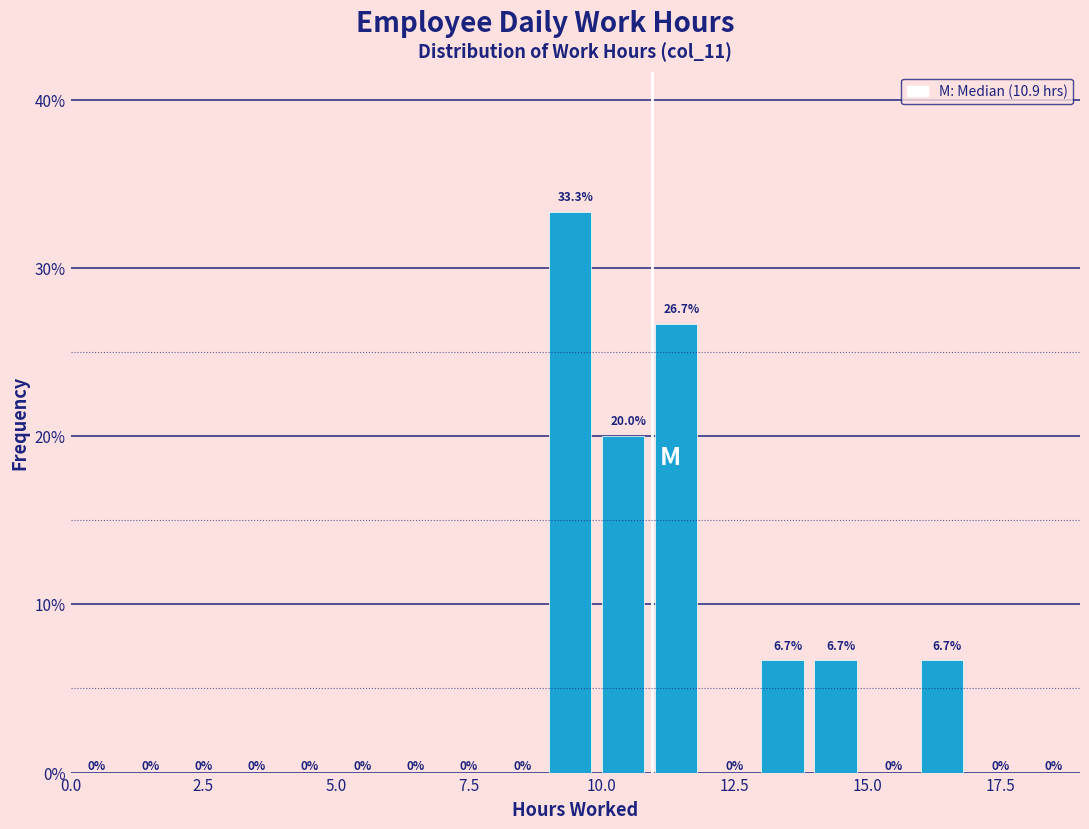

Read against the x-axis, roughly where is the centre of the tallest bar?

9.5